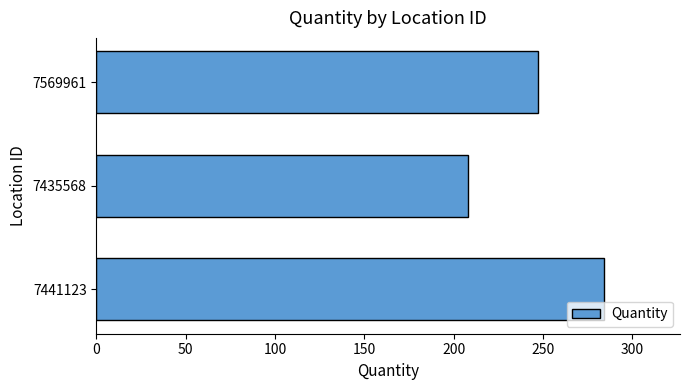

Reading bottom to top, extract all data points from this chart.

284	208	247